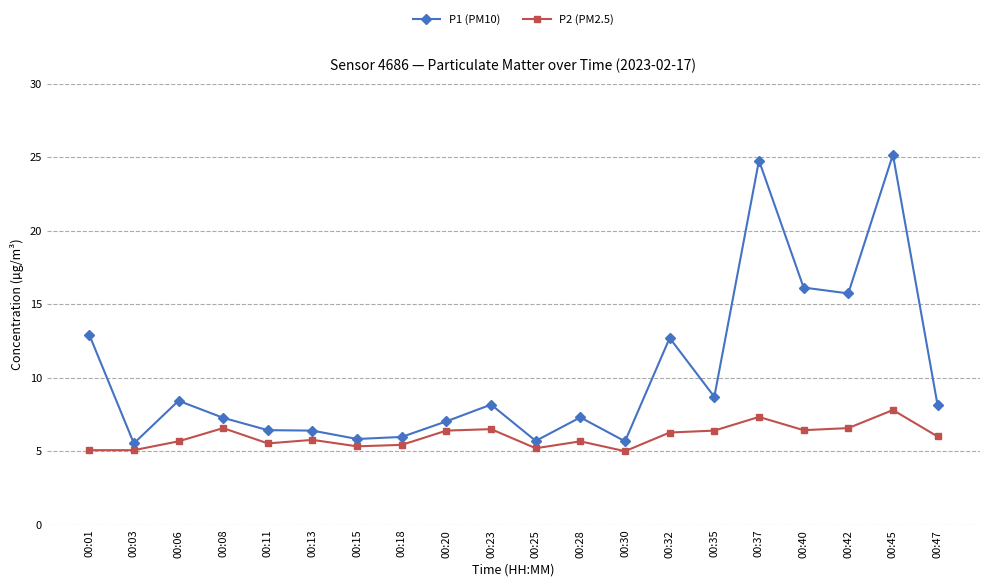

The value of P2 (PM2.5) at 00:01 is 5.1. True or false?

True